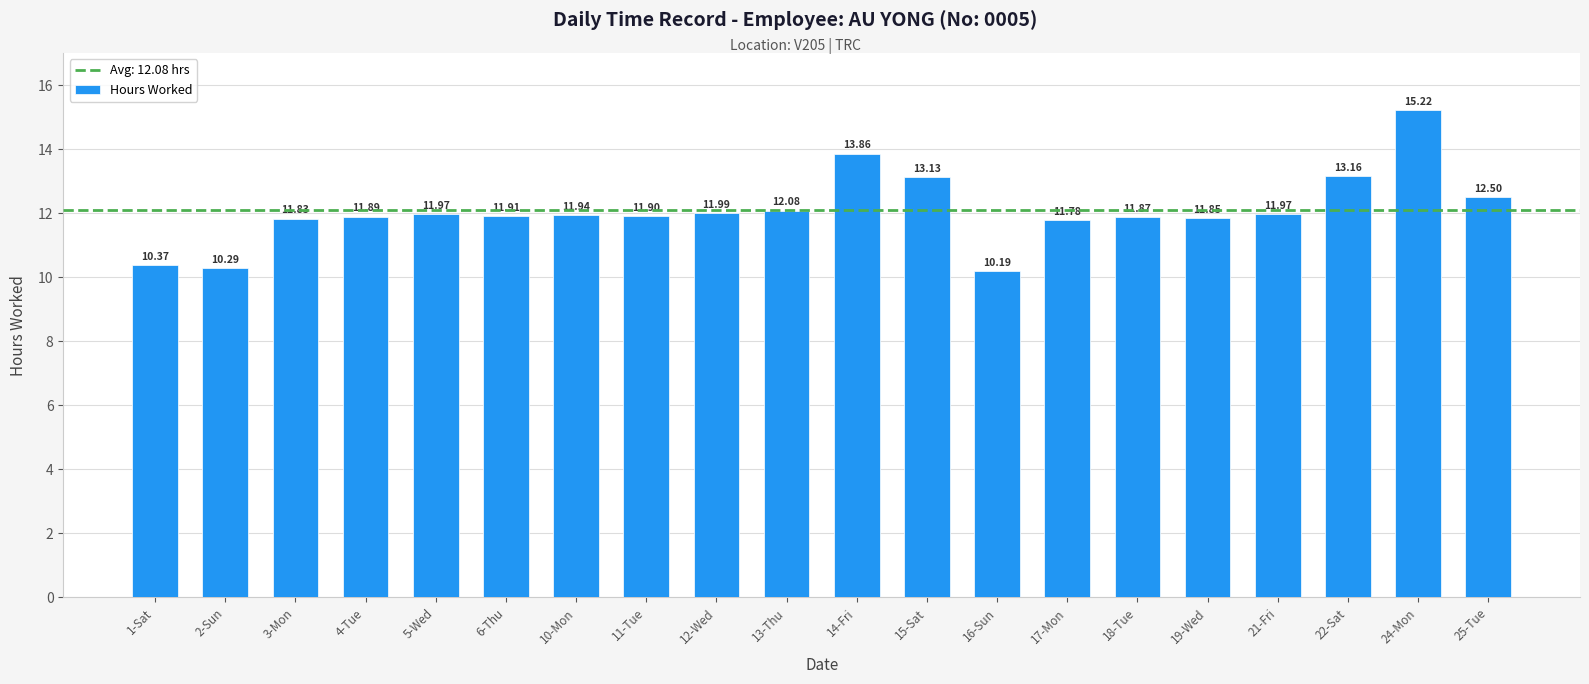

What is the greatest value displayed?

15.2